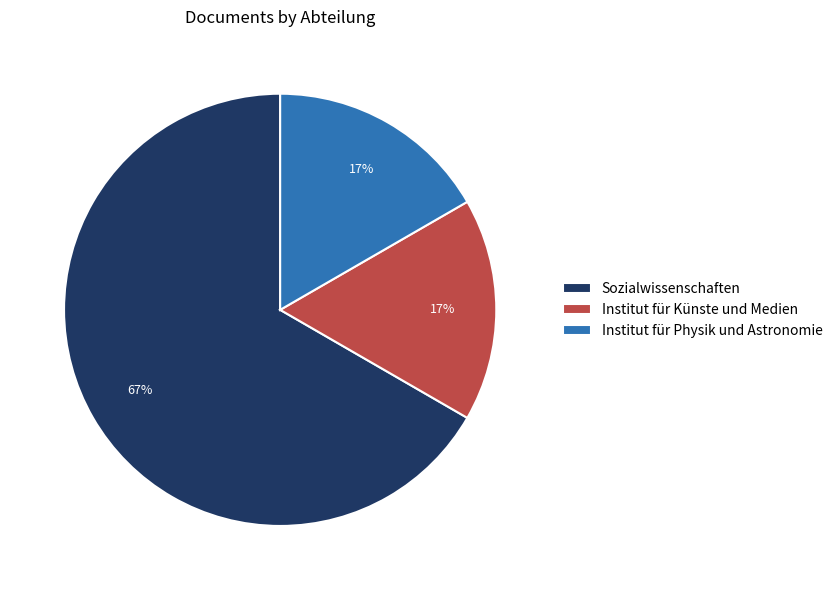

Is it true that Institut für Physik und Astronomie is 17% of the pie?

True